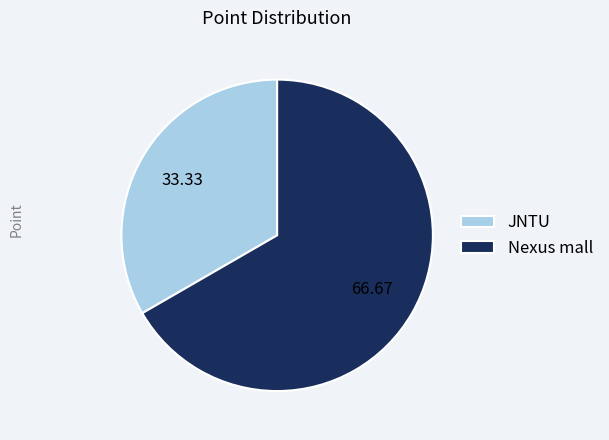

Which category accounts for the majority?

Nexus mall